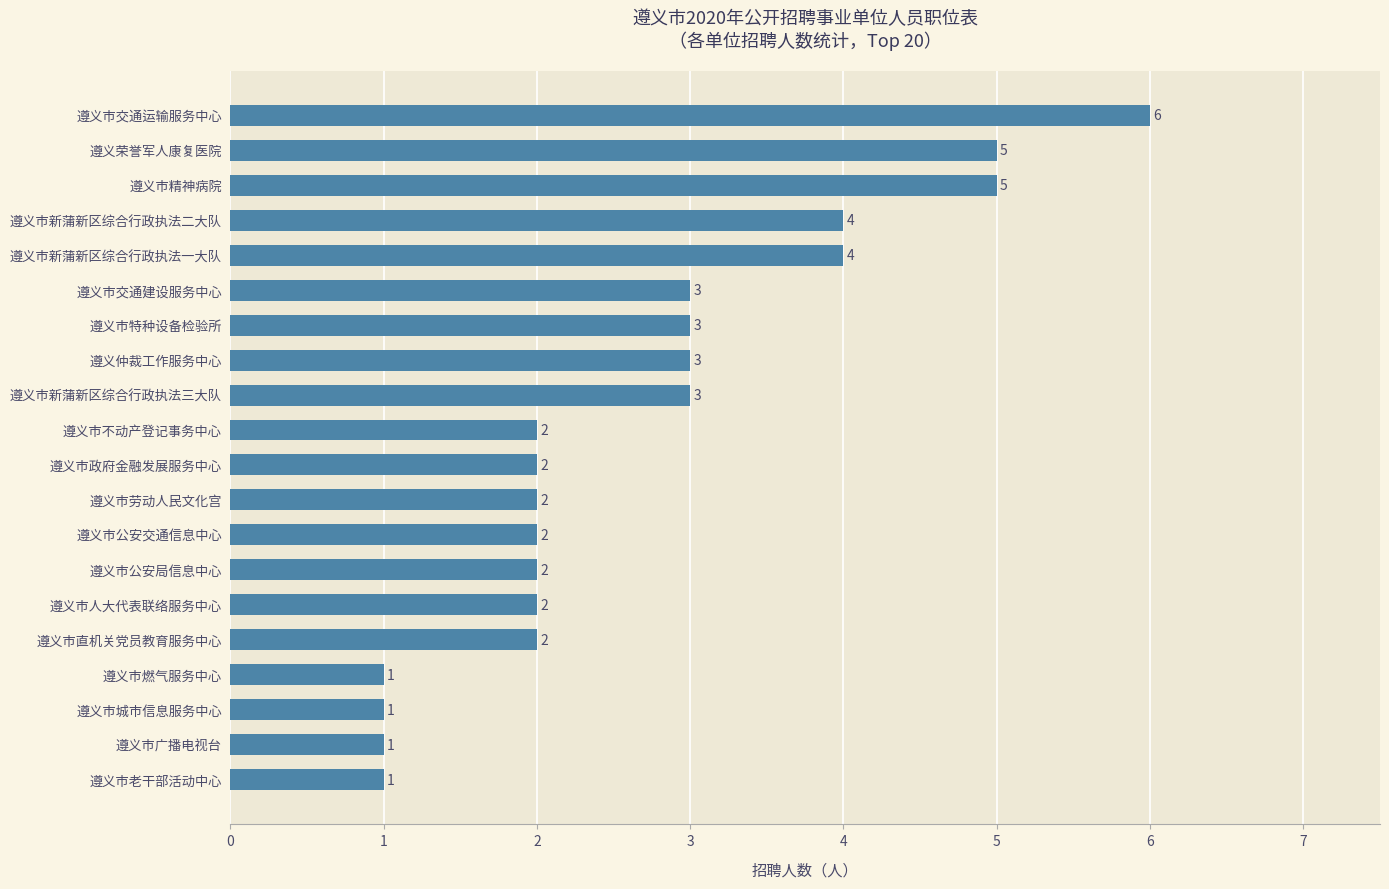

How many values are between 2 and 4?

13